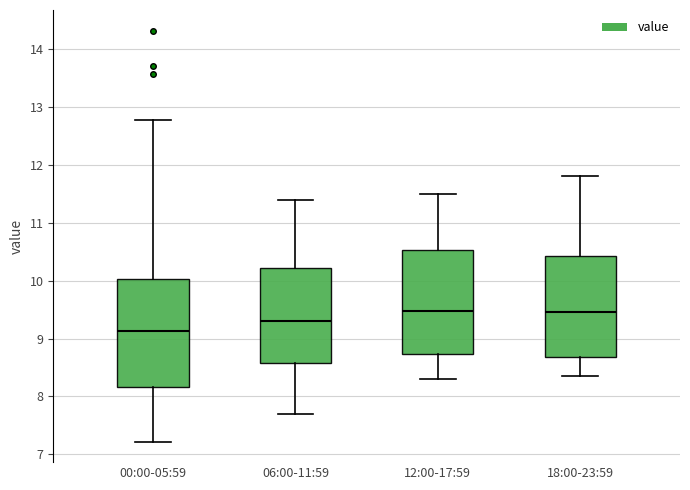

Reading left to right, transcribe this box plot: for each box, give where its median line is, the range the box spans, and where its two whiskers end, as read against the y-axis. The values are not printed on the chart, so give them approximately, as read against the axis.

00:00-05:59: median 9.1, box 8.2 to 10.0, whiskers 7.2 to 12.8
06:00-11:59: median 9.3, box 8.6 to 10.2, whiskers 7.7 to 11.4
12:00-17:59: median 9.5, box 8.7 to 10.5, whiskers 8.3 to 11.5
18:00-23:59: median 9.5, box 8.7 to 10.4, whiskers 8.4 to 11.8